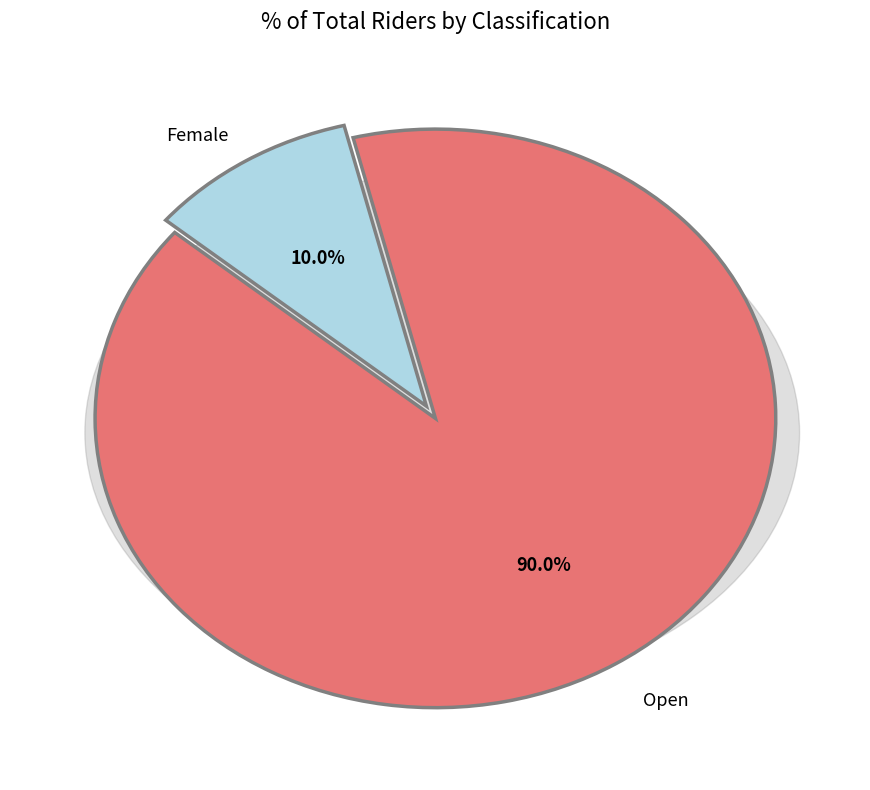

How many segments does this pie chart have?

2